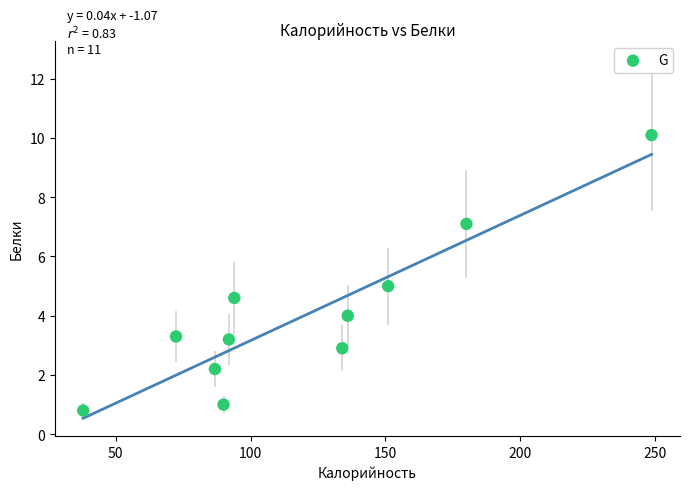

What is the average Y value?

4.0